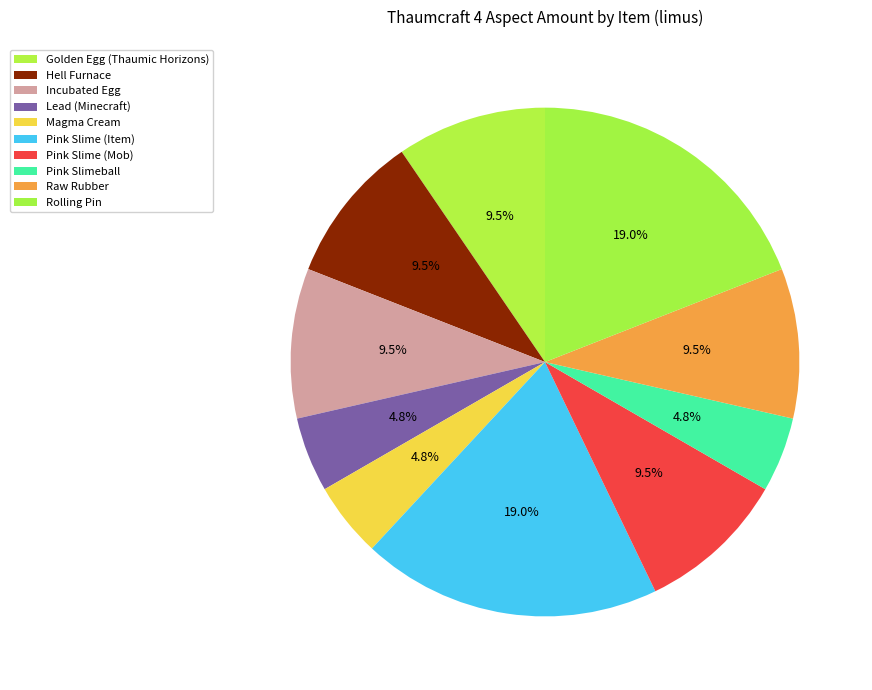

How many segments does this pie chart have?

10